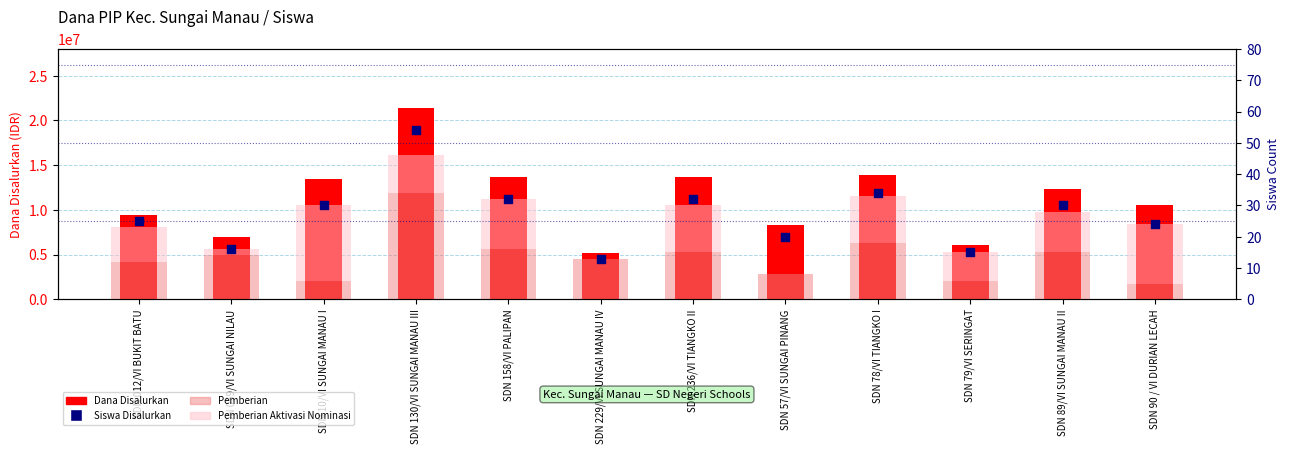

Which series contains the highest Y value?

Dana Disalurkan